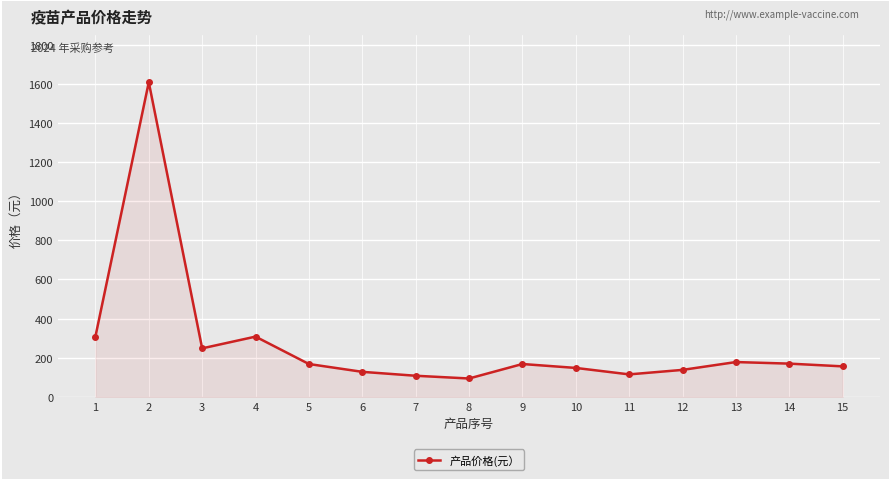

How many interior local peaks (higher than both neighbors) does the data have?

4